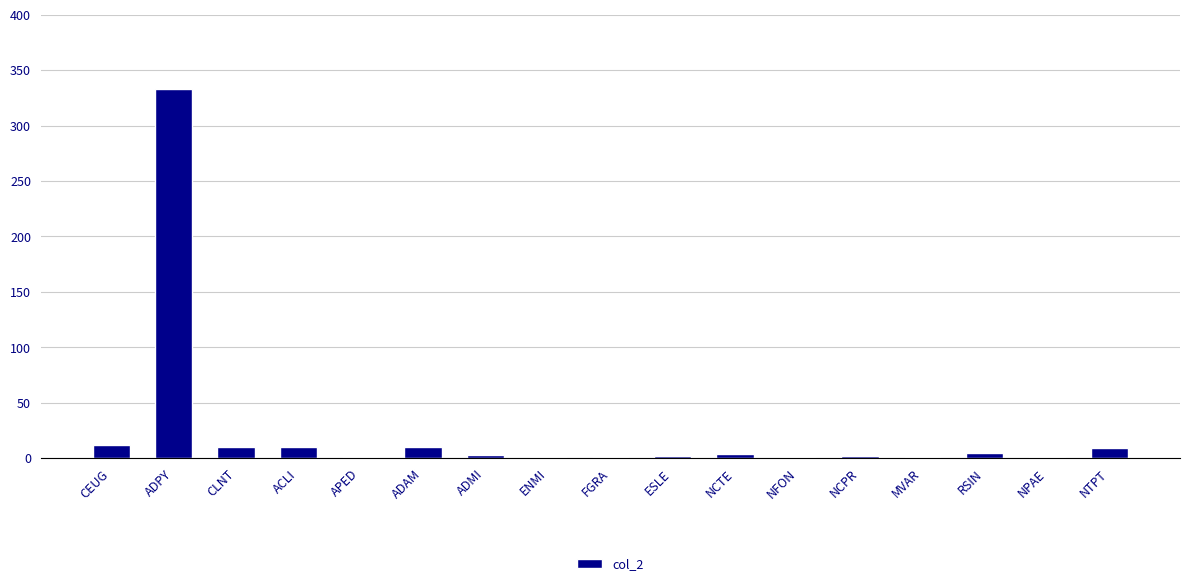

Count the number of data series in this chart.

1